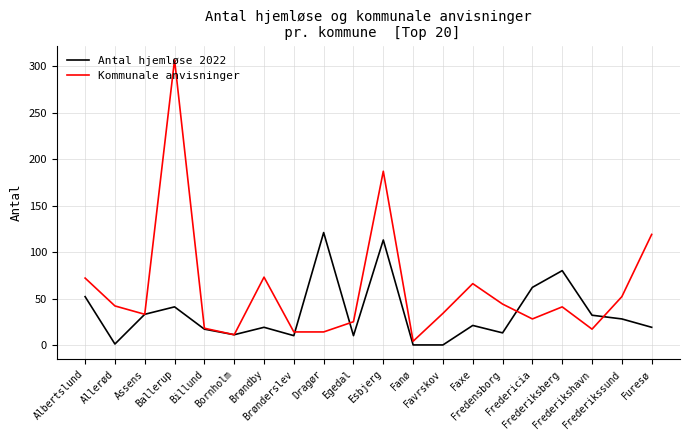

Where does the Kommunale anvisninger series first go above 41?

Albertslund